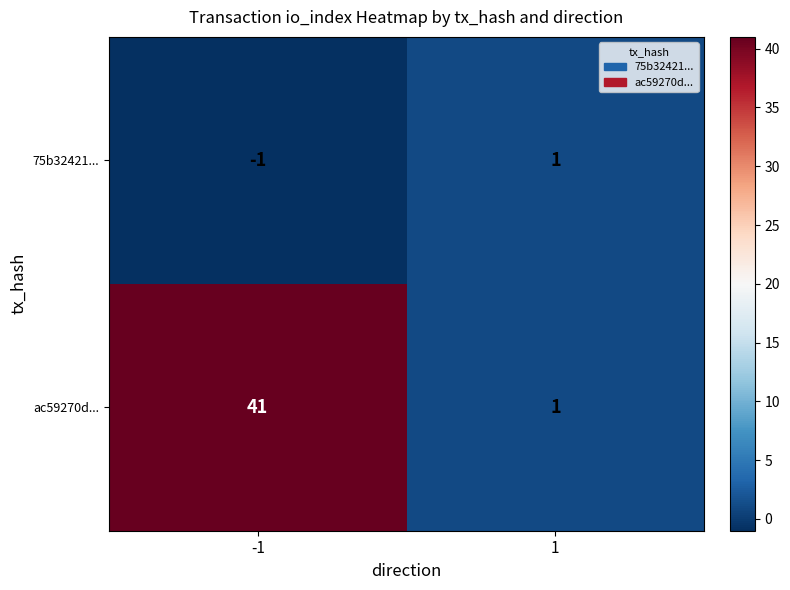

What is the total value across all series at -1?

40